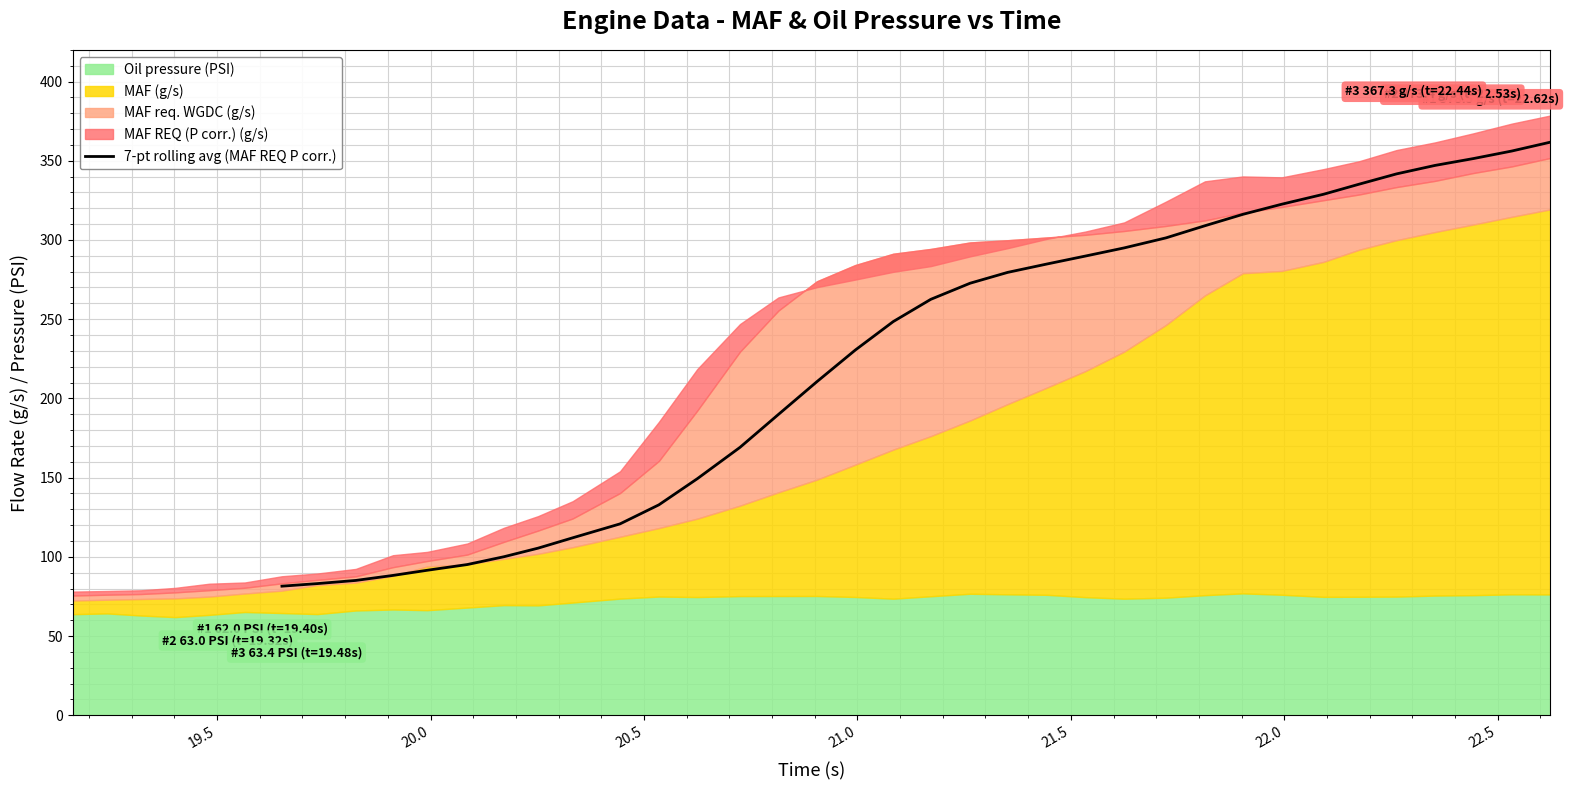

What is the lowest value of the 7-pt rolling avg (MAF REQ P corr.) series?

81.5